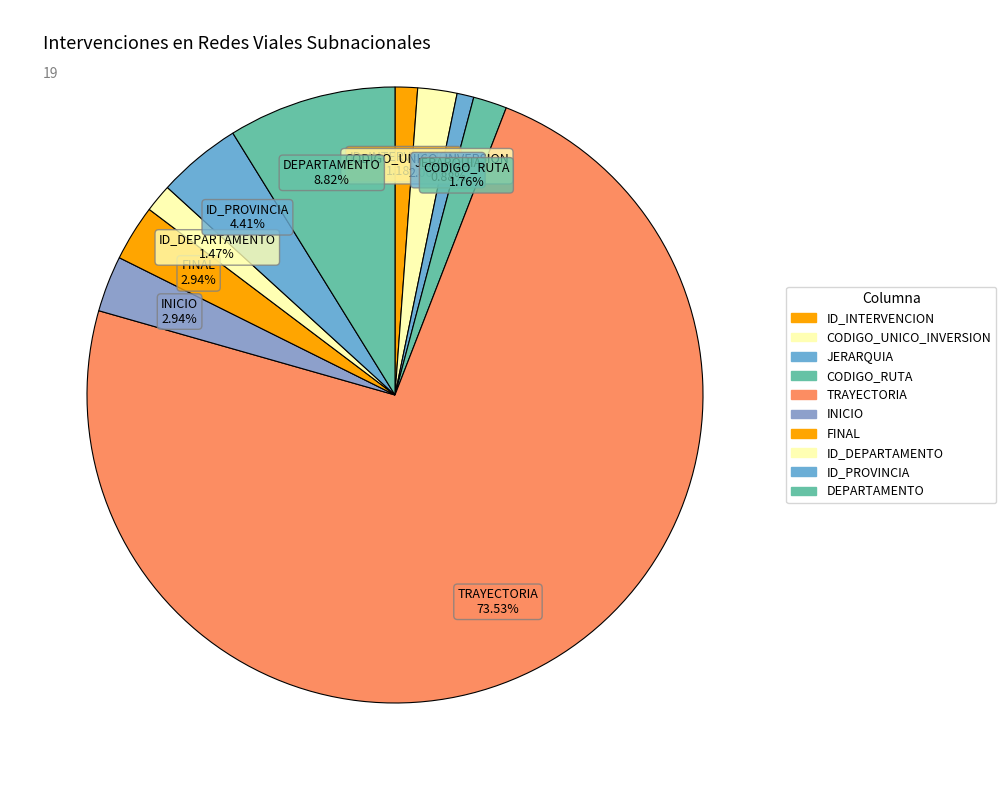

How many slices are in this pie chart?

10